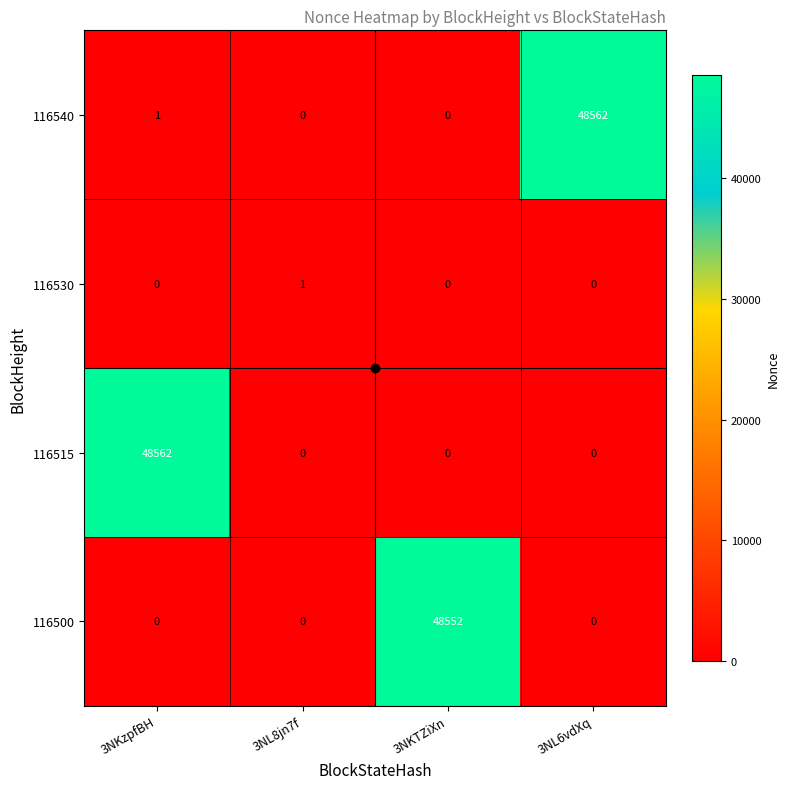

At which category is the sum across all series the highest?

3NKzpfBH